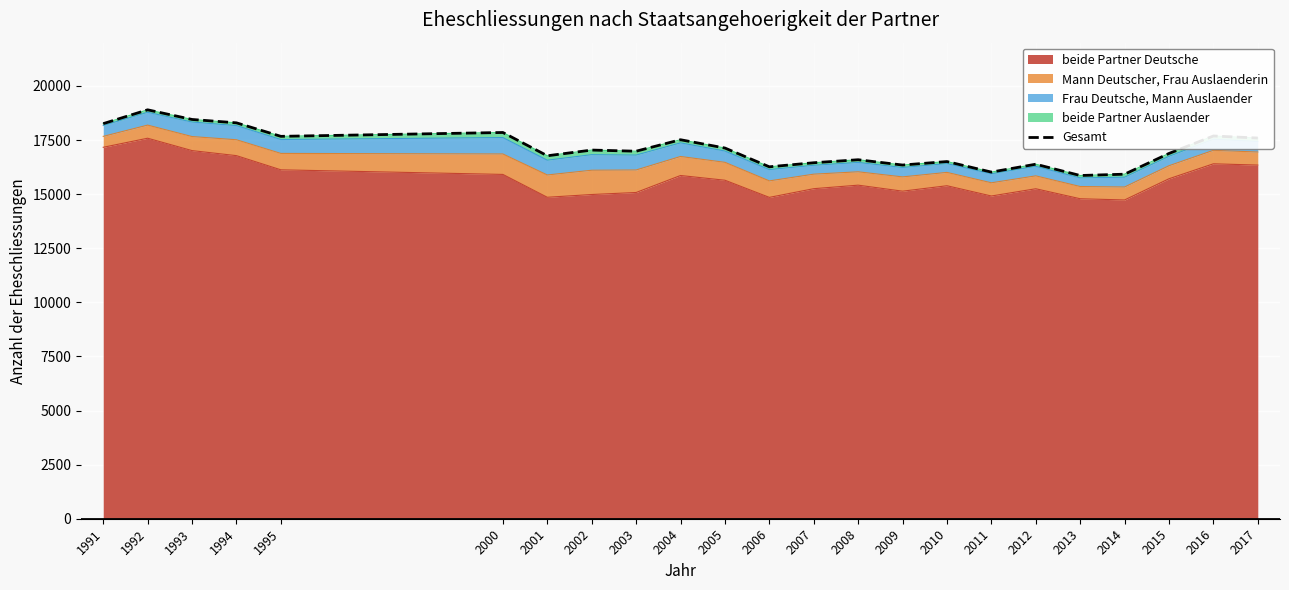

Which has a higher value, 2007 or 2013?

2007